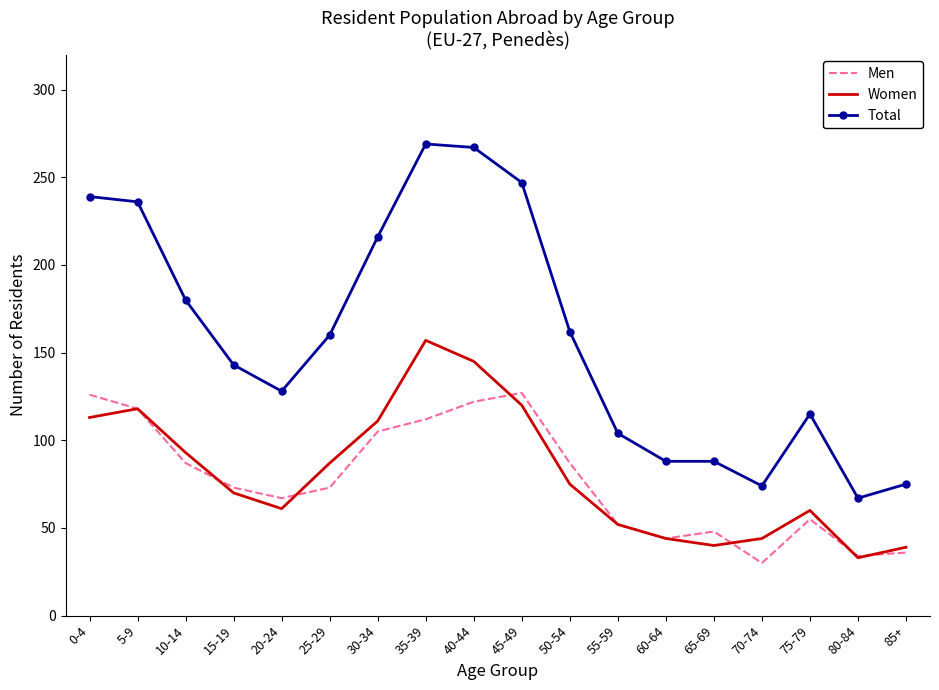

Rank the series by their maximum value, from lowest to highest.

Men, Women, Total